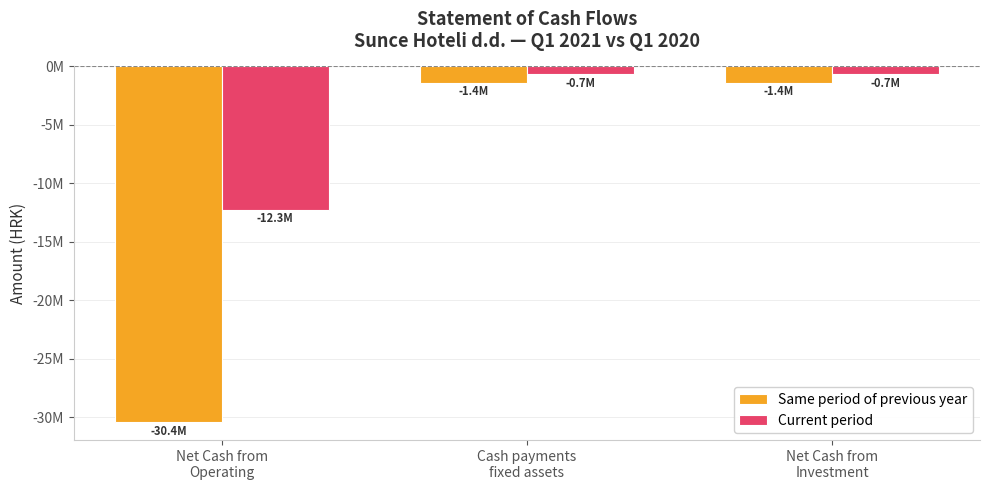

Are the bars grouped side by side (vs. stacked)?

Yes